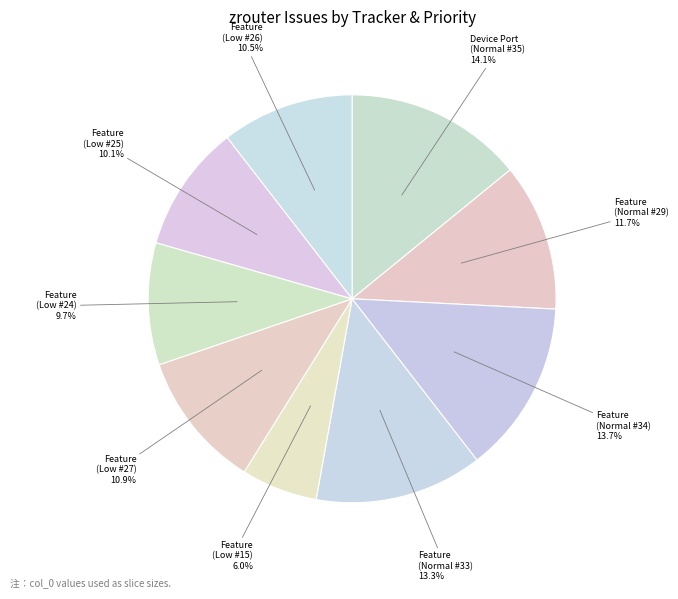

How many segments does this pie chart have?

9